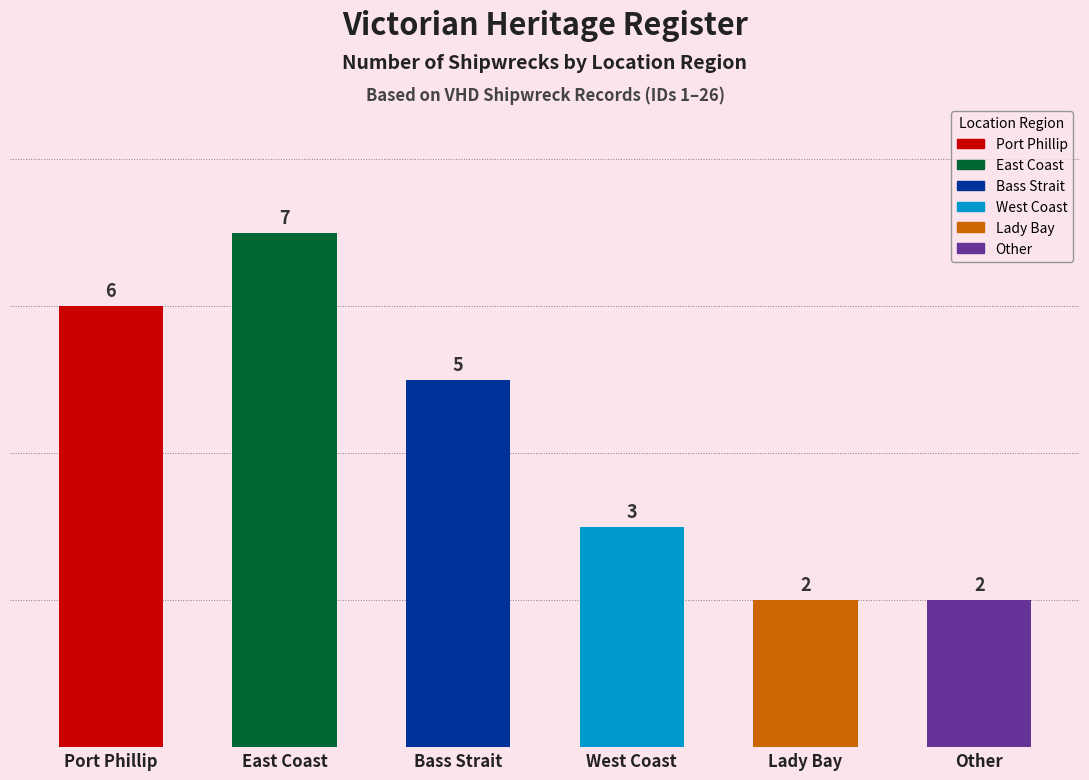

What is the minimum value shown in the chart?

2